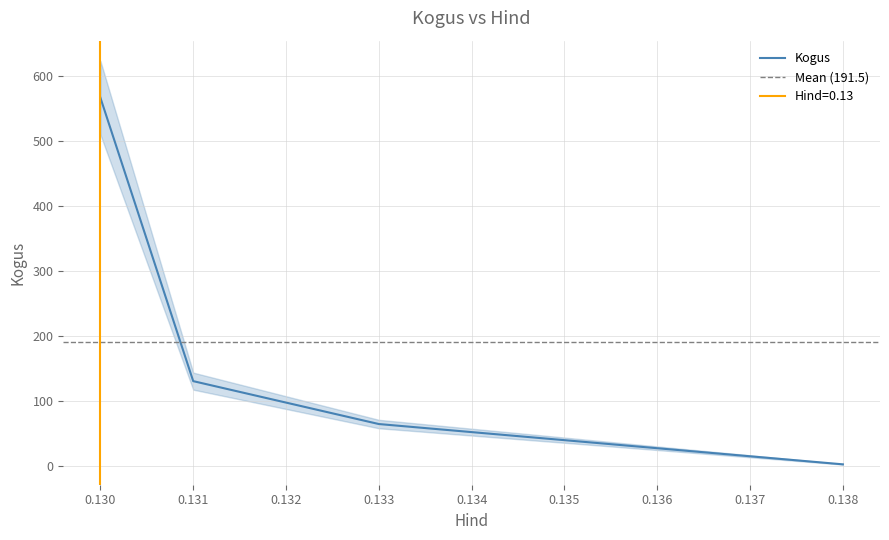

How many lines are shown in the chart?

1